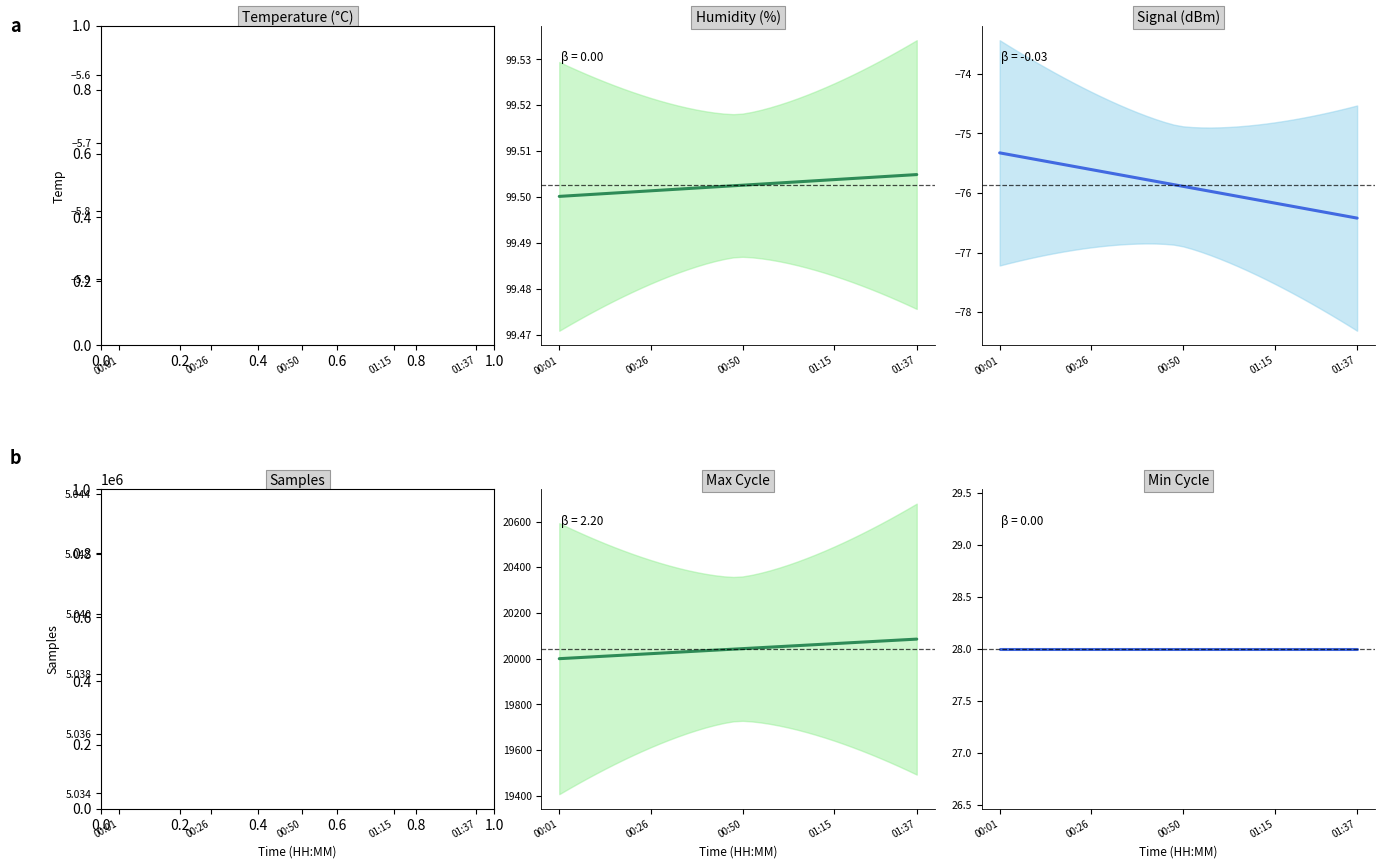

Reading right to left, transcribe all the data shown in this chart.

Temp: -5.9	-5.9	-5.9	-5.9	-5.9	-5.9	-5.9	-5.9	-5.9	-5.8	-5.8	-5.8	-5.8	-5.8	-5.8	-5.8	-5.8	-5.8	-5.8	-5.8	-5.8	-5.8	-5.7	-5.7	-5.7	-5.7	-5.7	-5.7	-5.7	-5.7	-5.7	-5.7	-5.7	-5.7	-5.6	-5.6	-5.6	-5.6	-5.6	-5.6
Humidity: 99.5	99.5	99.5	99.5	99.5	99.5	99.5	99.5	99.5	99.5	99.5	99.5	99.5	99.5	99.5	99.5	99.5	99.5	99.5	99.5	99.5	99.5	99.5	99.5	99.5	99.5	99.5	99.5	99.5	99.5	99.5	99.5	99.5	99.5	99.5	99.5	99.5	99.5	99.5	99.5
Signal: -76.4	-76.4	-76.4	-76.3	-76.3	-76.3	-76.3	-76.2	-76.2	-76.2	-76.1	-76.1	-76.1	-76.1	-76.0	-76.0	-76.0	-75.9	-75.9	-75.9	-75.9	-75.8	-75.8	-75.8	-75.7	-75.7	-75.7	-75.7	-75.6	-75.6	-75.6	-75.6	-75.5	-75.5	-75.5	-75.4	-75.4	-75.4	-75.4	-75.3
Samples: 5040275.2	5040201.1	5040126.9	5040052.8	5039978.6	5039904.5	5039830.3	5039756.2	5039682.0	5039607.9	5039533.7	5039459.6	5039385.4	5039311.3	5039237.1	5039163.0	5039088.8	5039014.7	5038940.5	5038866.4	5038792.2	5038718.1	5038643.9	5038569.8	5038495.6	5038421.5	5038347.3	5038273.2	5038199.0	5038124.9	5038050.7	5037976.6	5037902.4	5037828.3	5037754.1	5037680.0	5037605.8	5037531.7	5037457.5	5037383.4
Max_cycle: 20085.6	20083.4	20081.2	20079.0	20076.8	20074.6	20072.4	20070.2	20068.0	20065.8	20063.6	20061.4	20059.2	20057.0	20054.8	20052.6	20050.4	20048.2	20046.0	20043.8	20041.7	20039.5	20037.3	20035.1	20032.9	20030.7	20028.5	20026.3	20024.1	20021.9	20019.7	20017.5	20015.3	20013.1	20010.9	20008.7	20006.5	20004.3	20002.1	19999.9
Min_cycle: 28.0	28.0	28.0	28.0	28.0	28.0	28.0	28.0	28.0	28.0	28.0	28.0	28.0	28.0	28.0	28.0	28.0	28.0	28.0	28.0	28.0	28.0	28.0	28.0	28.0	28.0	28.0	28.0	28.0	28.0	28.0	28.0	28.0	28.0	28.0	28.0	28.0	28.0	28.0	28.0